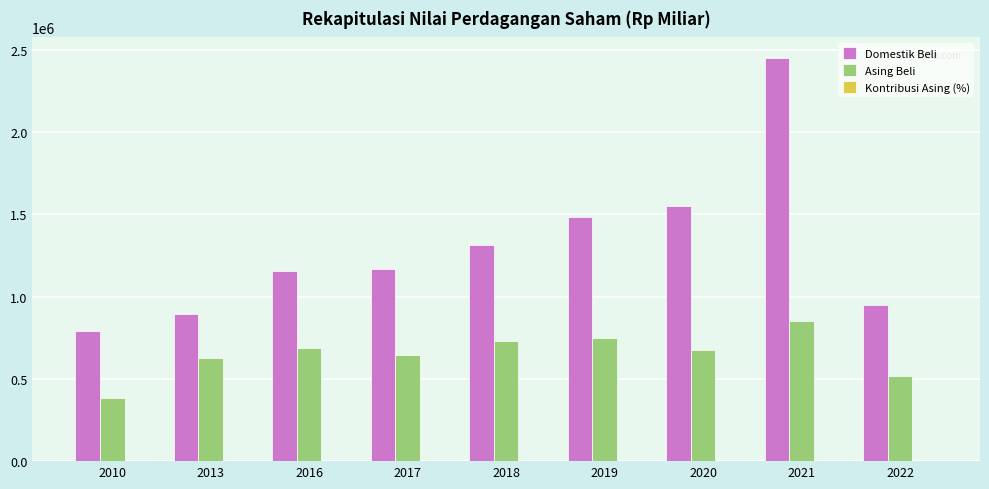

What is the sum of all Domestik Beli values?

11757050.7